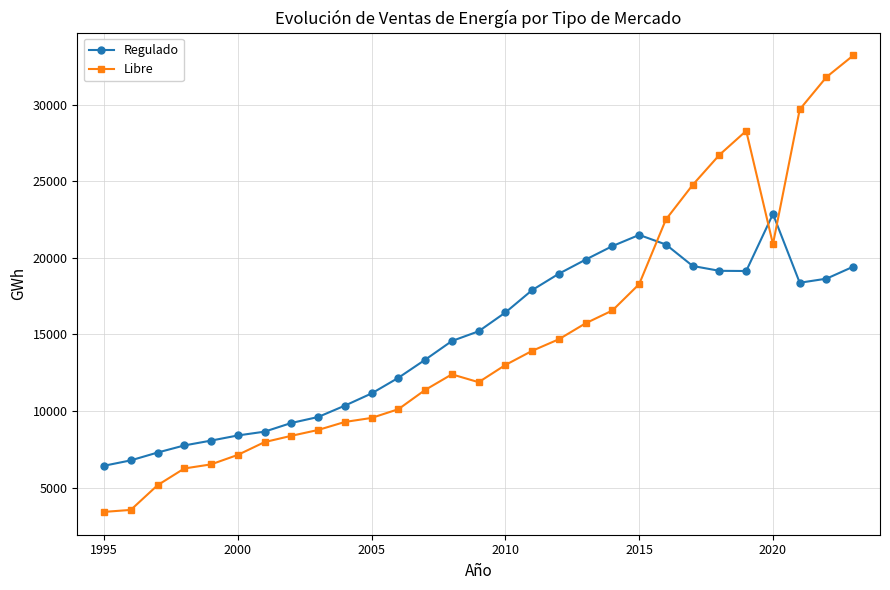

What is the value of the Regulado point at the 27th from the left?

18372.0